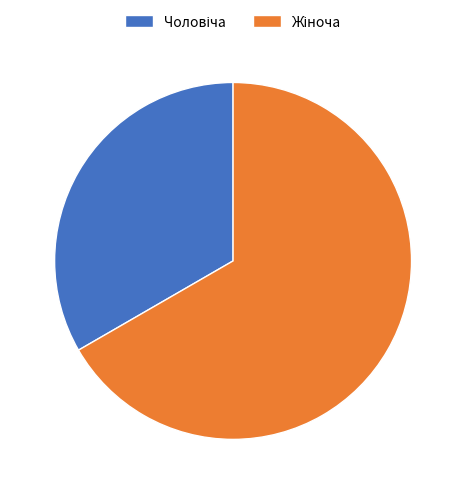

To the nearest percent, what percentage of the pie is Чоловіча?

33%